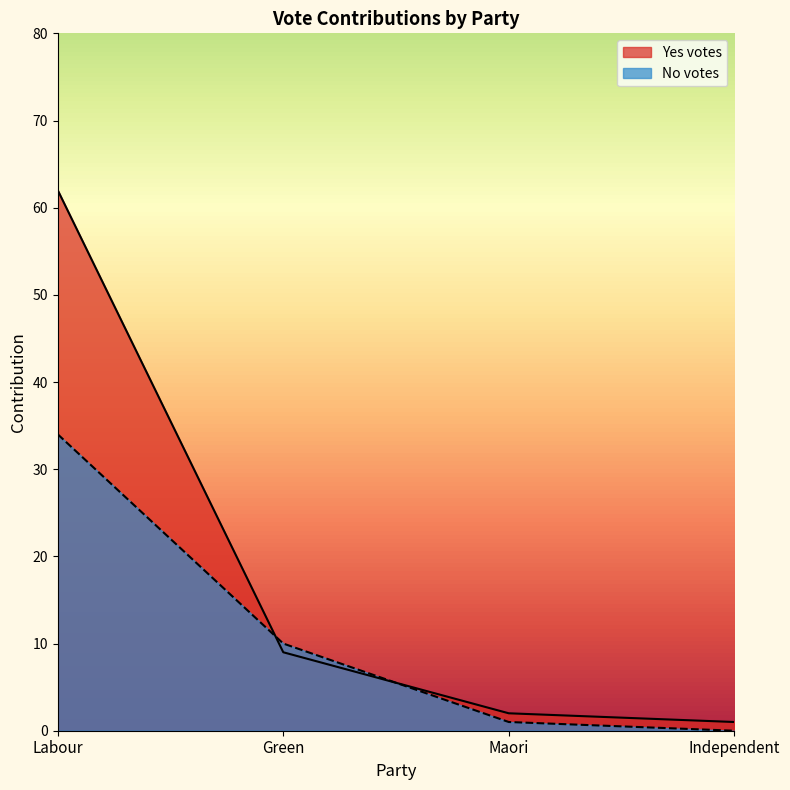

List the series in order of their peak value, lowest first.

No votes, Yes votes